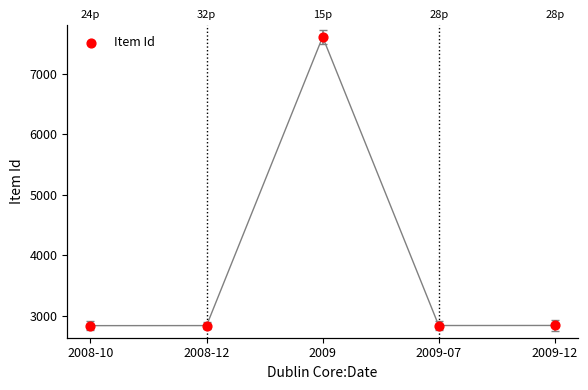

What is the change in value from 2008-10 to 2009-07?

+2